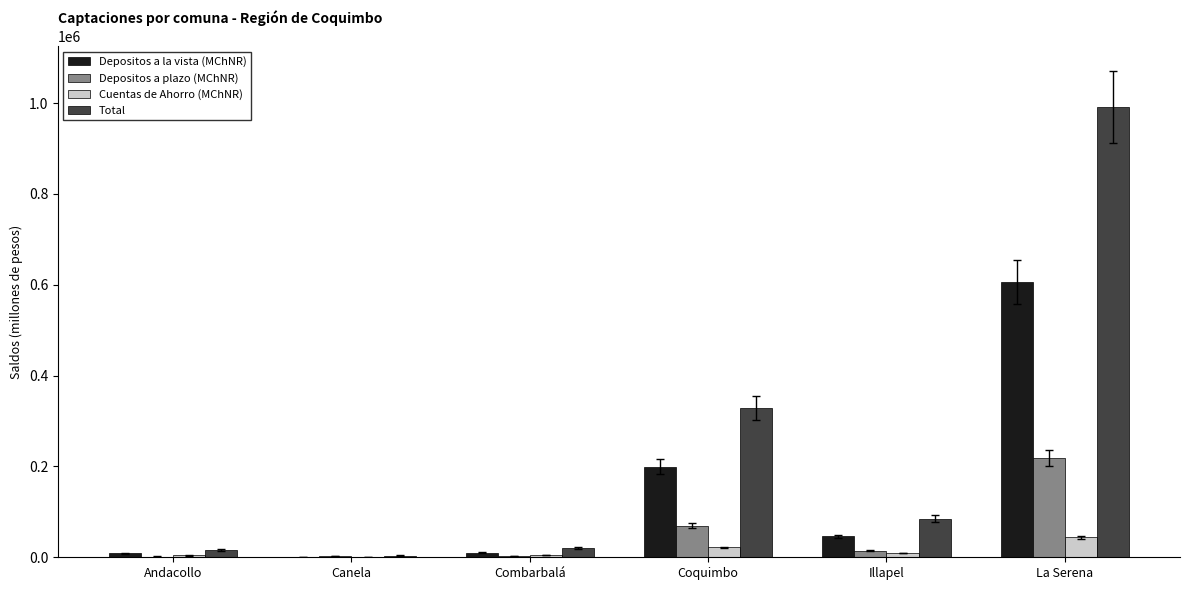

How many data points does each series have?

6